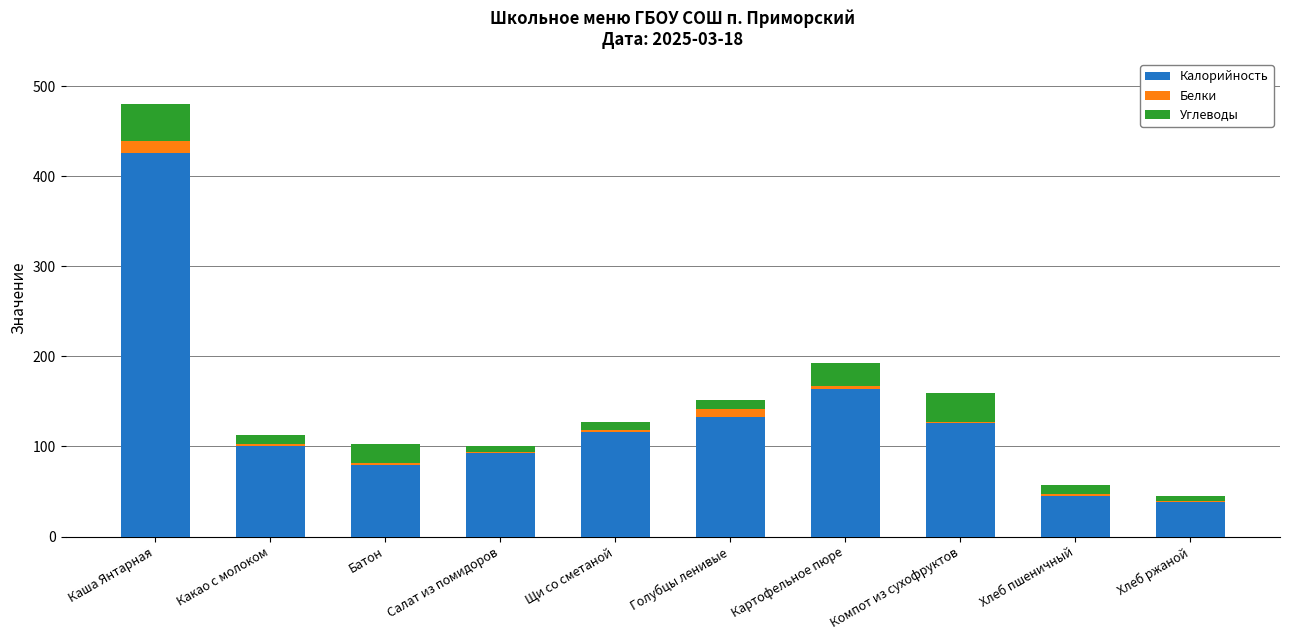

What value does the Калорийность series have at Какао с молоком?

101